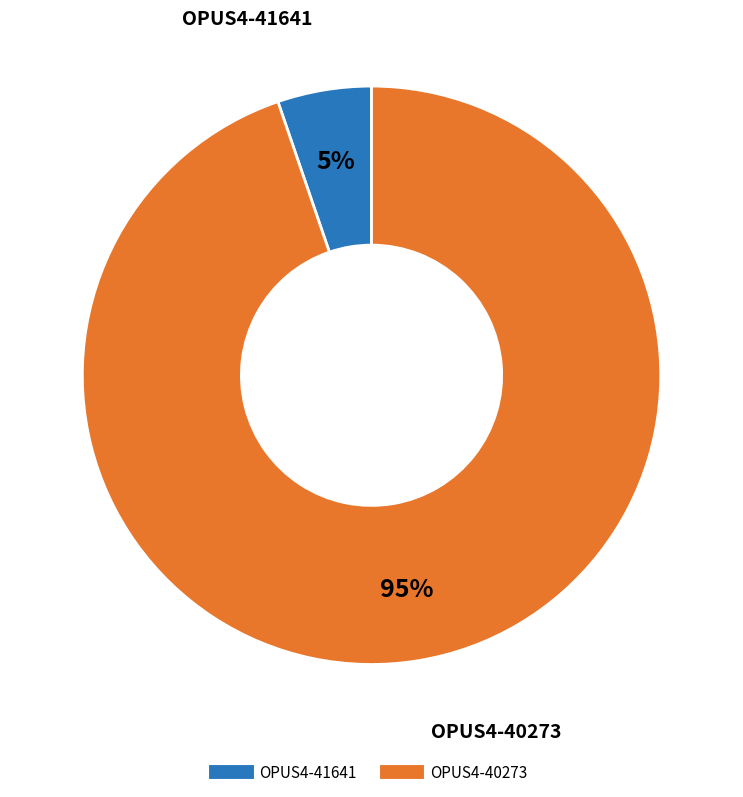

Rank the categories by value from highest to lowest.

OPUS4-40273, OPUS4-41641